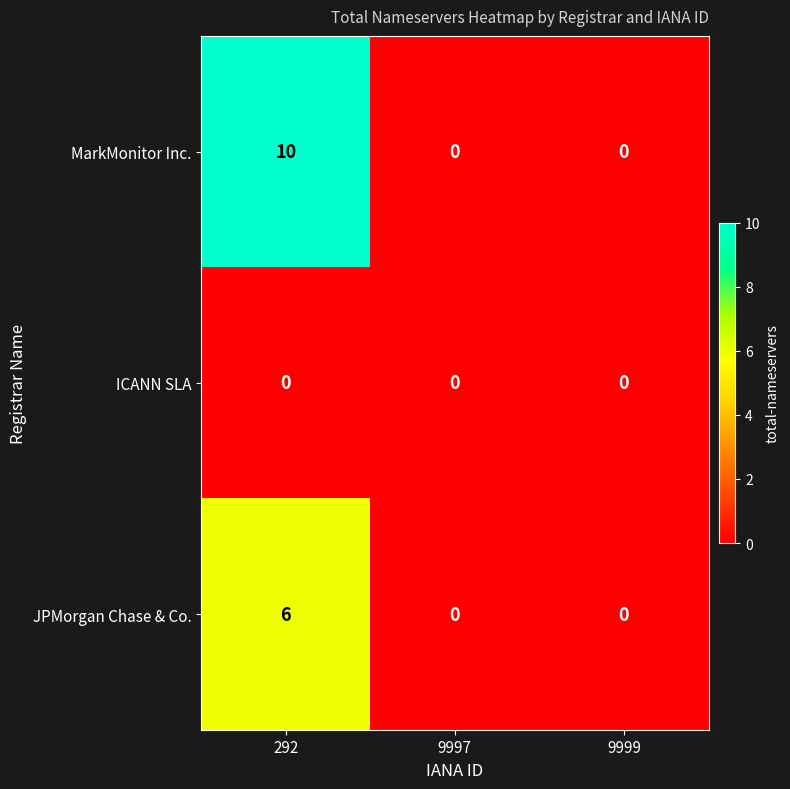

Reading right to left, list all the values displayed in this chart.

MarkMonitor Inc.: 9999=0	9997=0	292=10
ICANN SLA: 9999=0	9997=0	292=0
JPMorgan Chase & Co.: 9999=0	9997=0	292=6